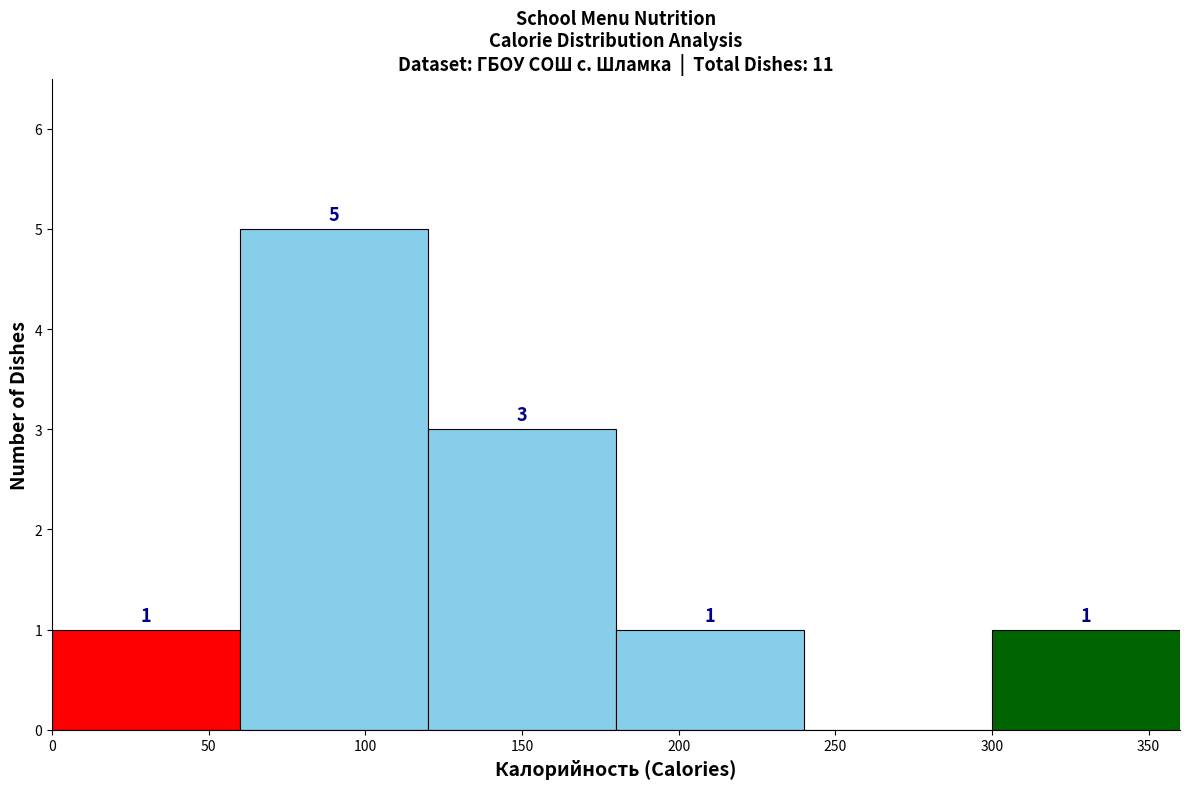

Which range on the x-axis has the tallest bar?

60 to 120